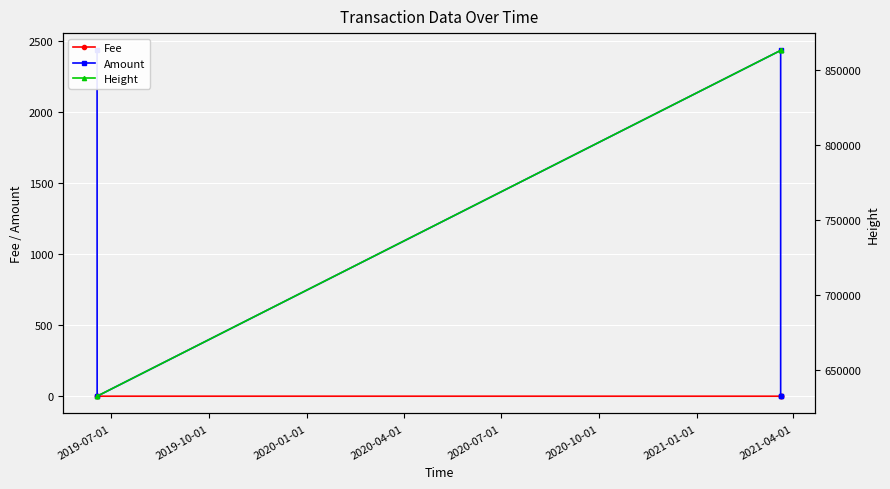

How many lines are shown in the chart?

3